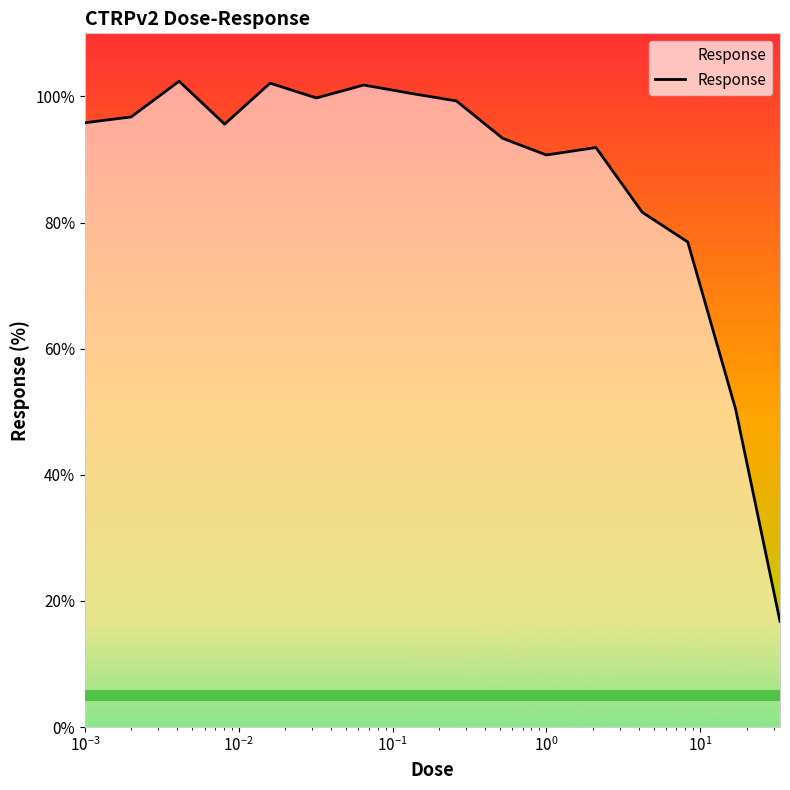

What is the difference between the maximum and minimum values?

85.6